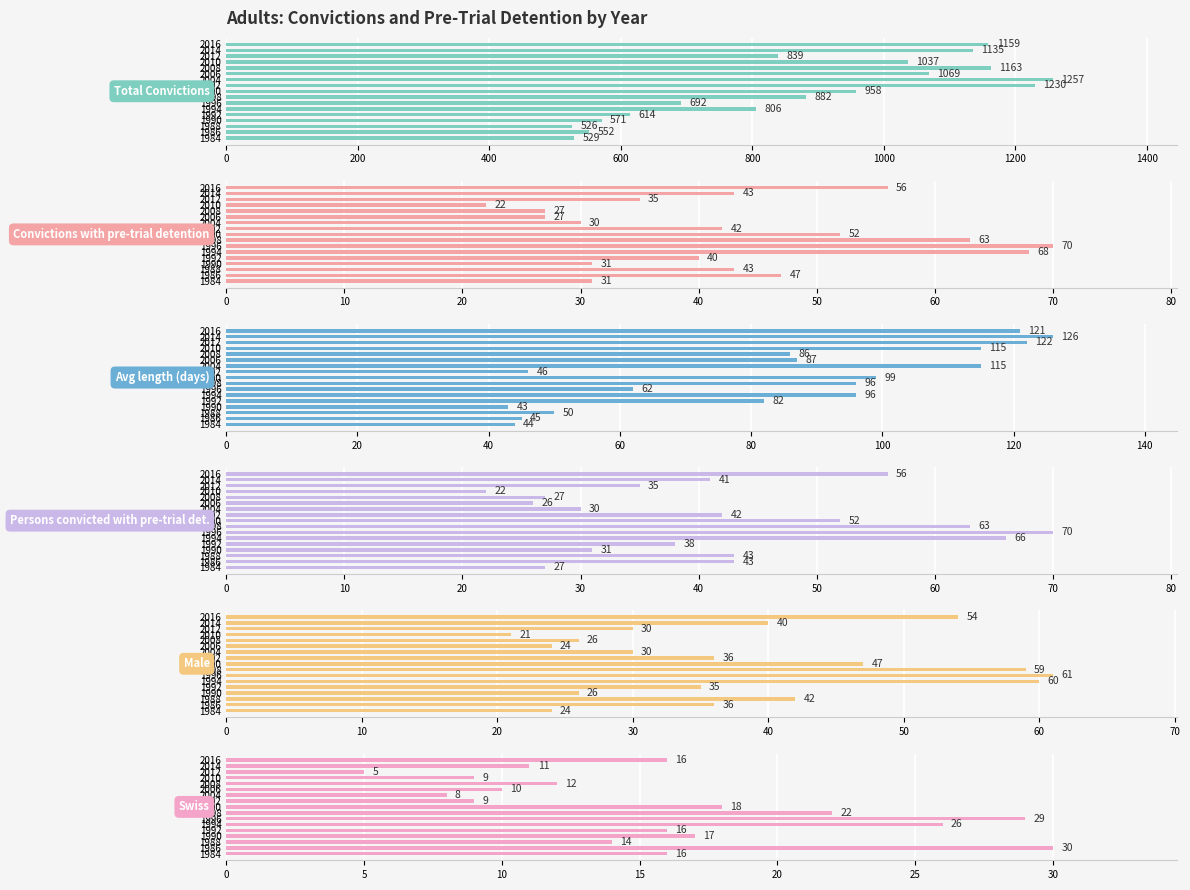

What is the label of the 5th bar from the right?

12